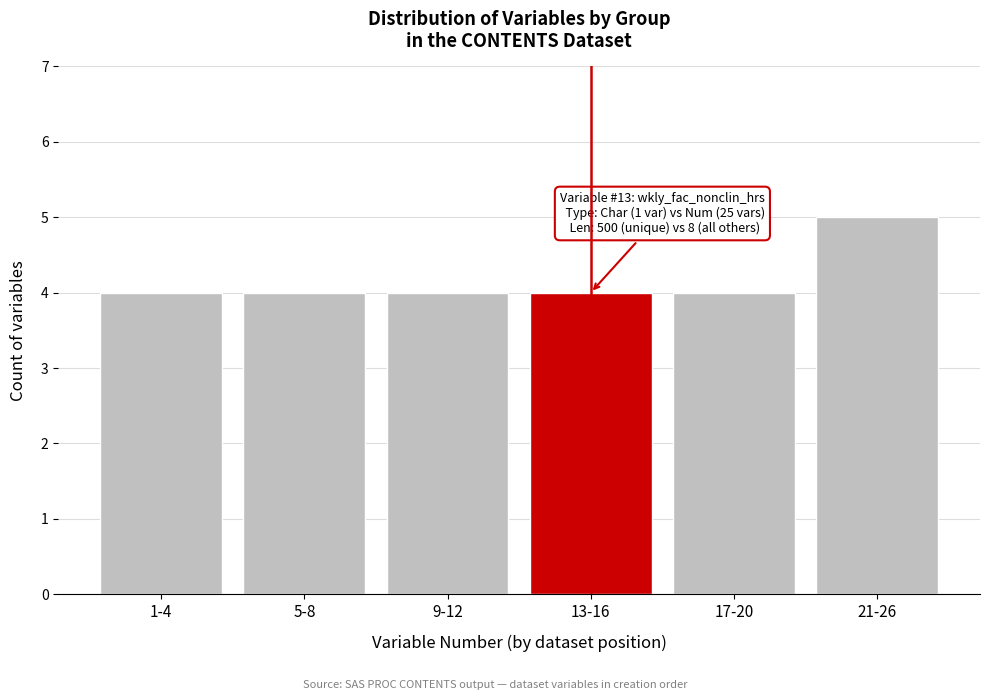

Reading left to right, list all the values displayed in this chart.

4	4	4	4	4	5